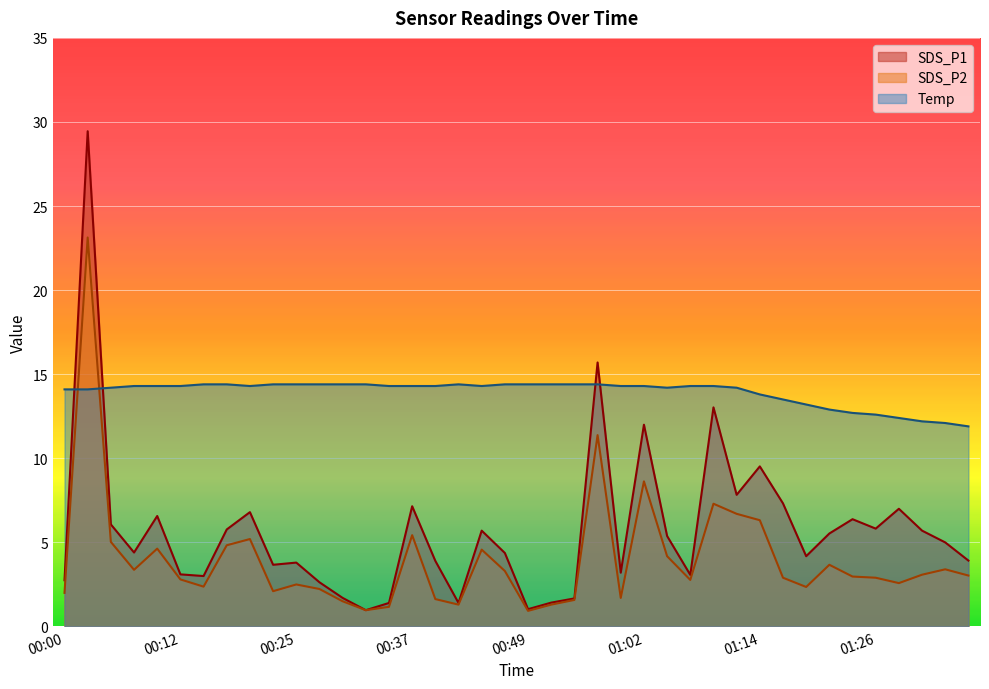

Where is the first local minimum for SDS_P2?

00:07